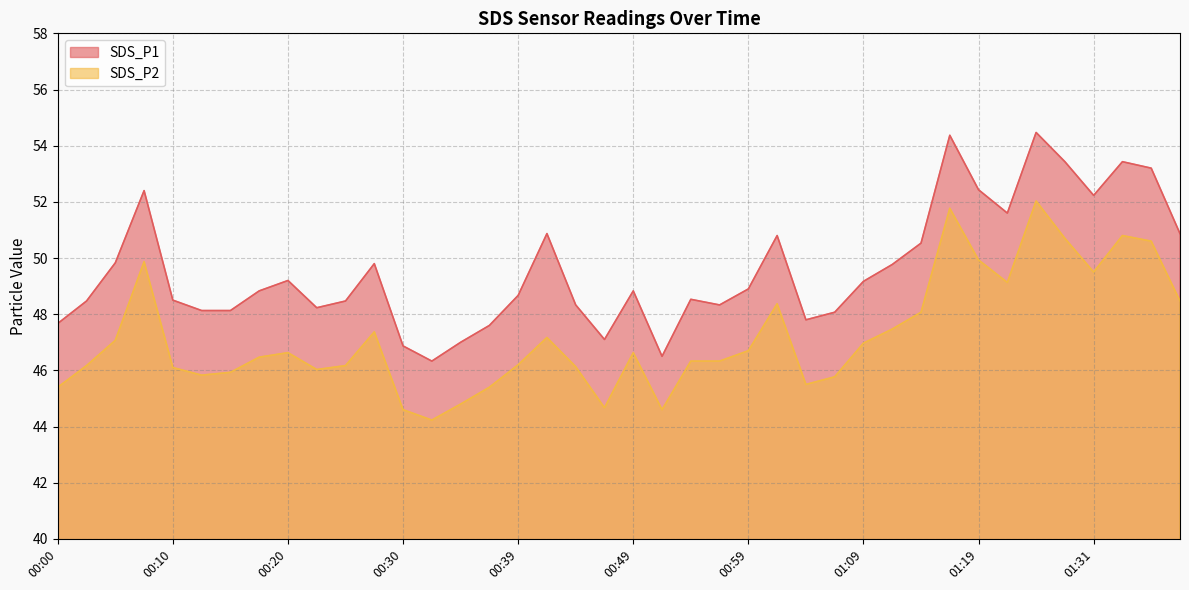

The SDS_P2 series shows 46.2 at 00:02. True or false?

True